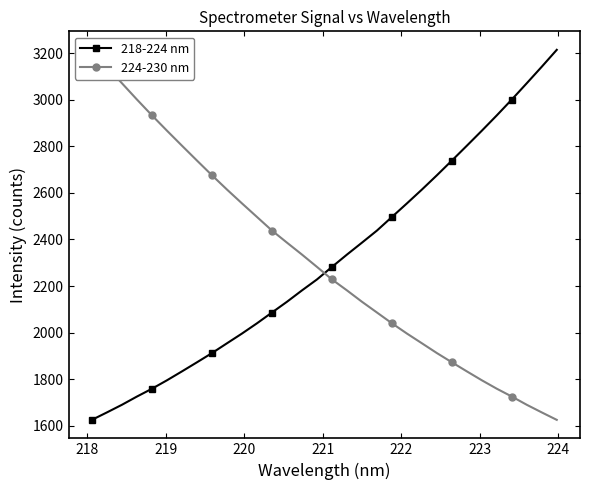

Which series has the largest total across all categories?

218-224 nm